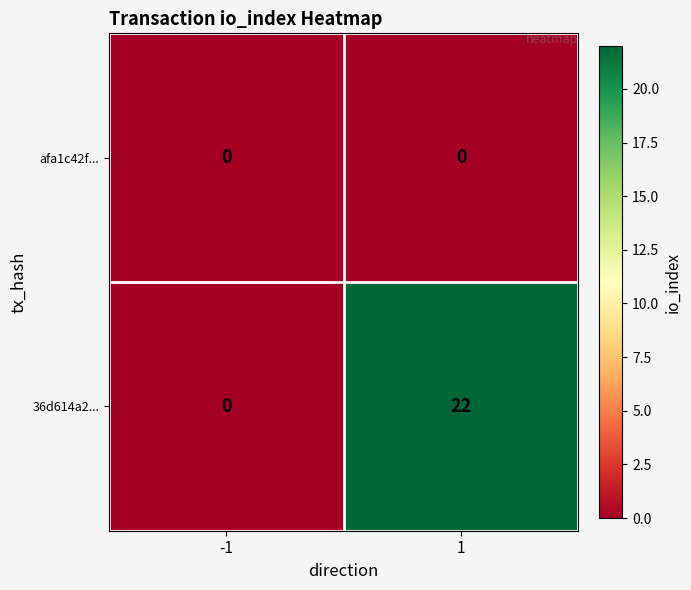

Is it true that afa1c42f... equals 0 at -1?

True